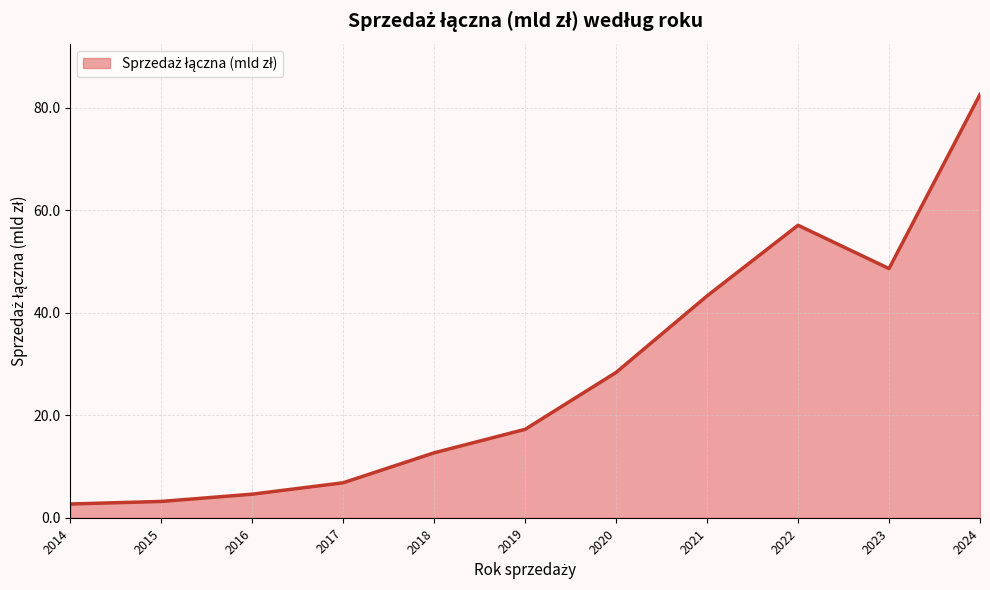

What is the difference between the values at 2022 and 2024?

25.5